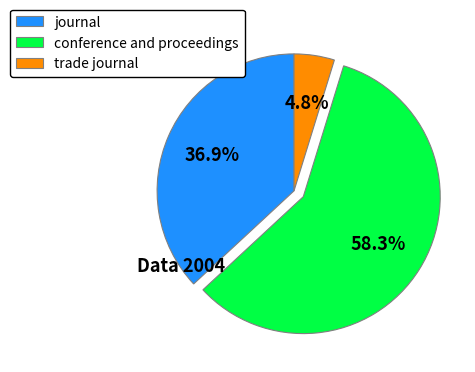

Count the number of slices in the pie.

3